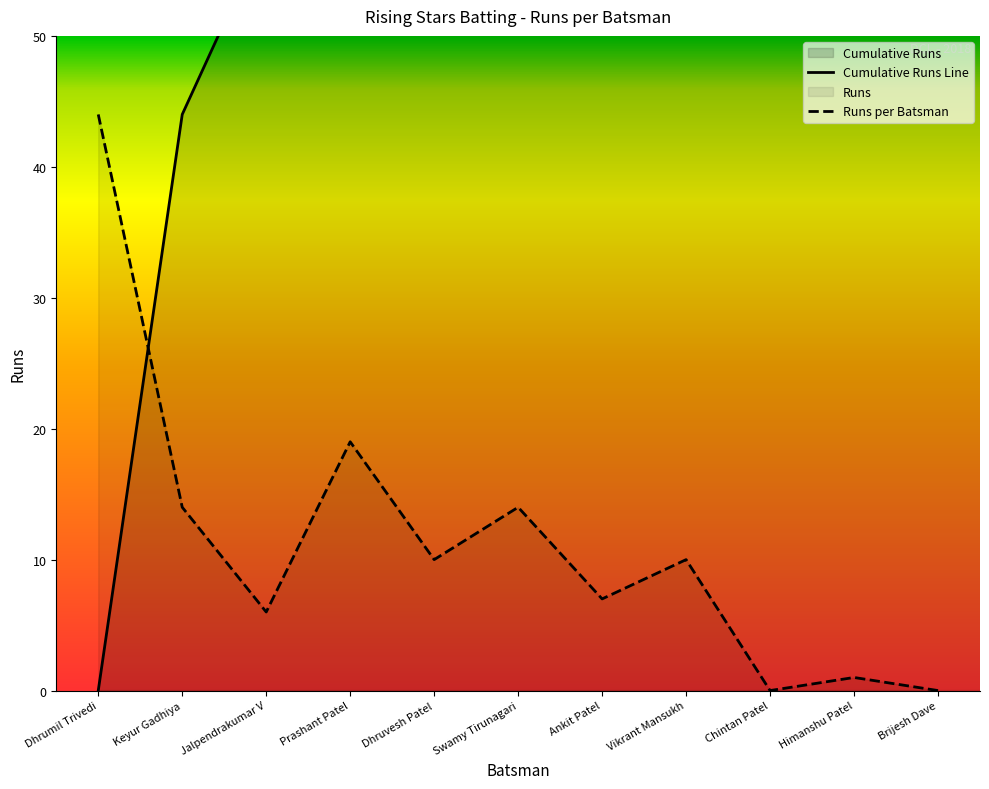

Rank the categories by value from highest to lowest.

Dhrumil Trivedi, Prashant Patel, Keyur Gadhiya, Swamy Tirunagari, Dhruvesh Patel, Vikrant Mansukh, Ankit Patel, Jalpendrakumar V, Himanshu Patel, Chintan Patel, Brijesh Dave